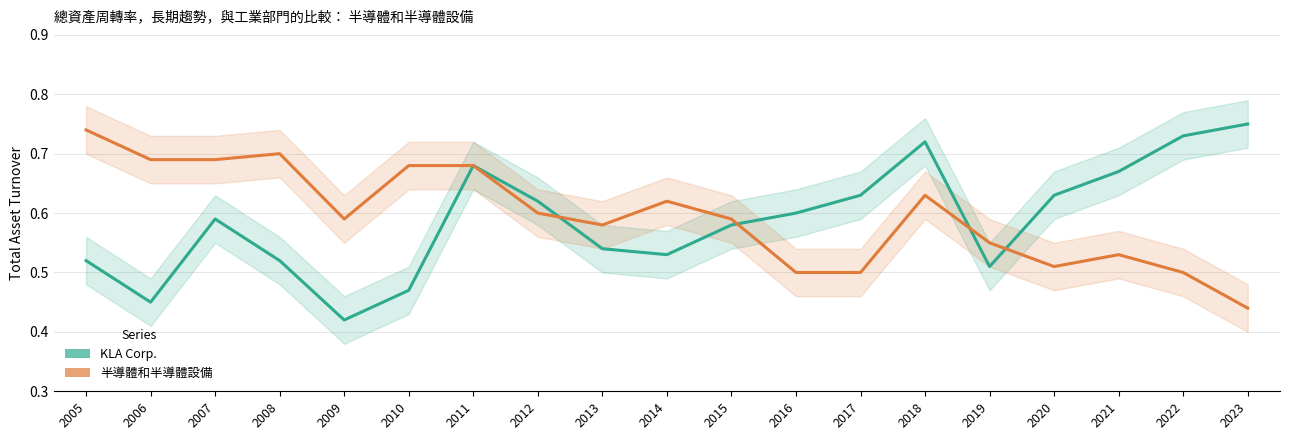

Which category has the highest value across all series?

2023